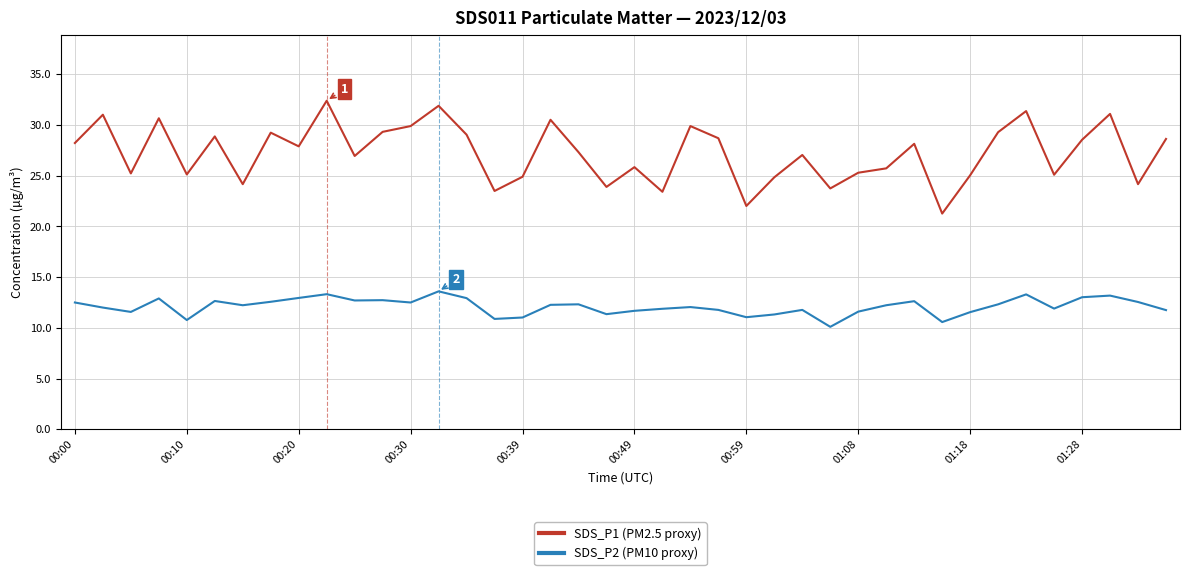

Which series has the largest range (max minus min)?

SDS_P1 (PM2.5 proxy)